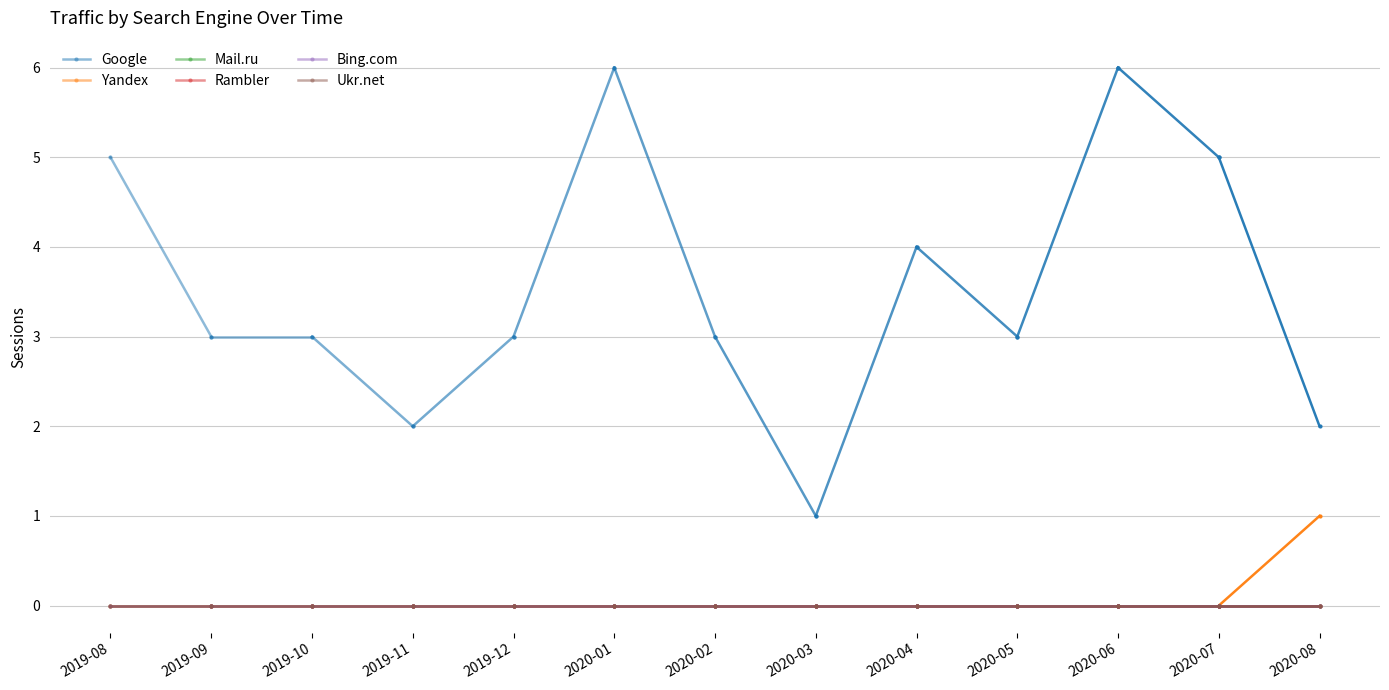

What is the difference between the maximum and minimum values in the Google series?

2